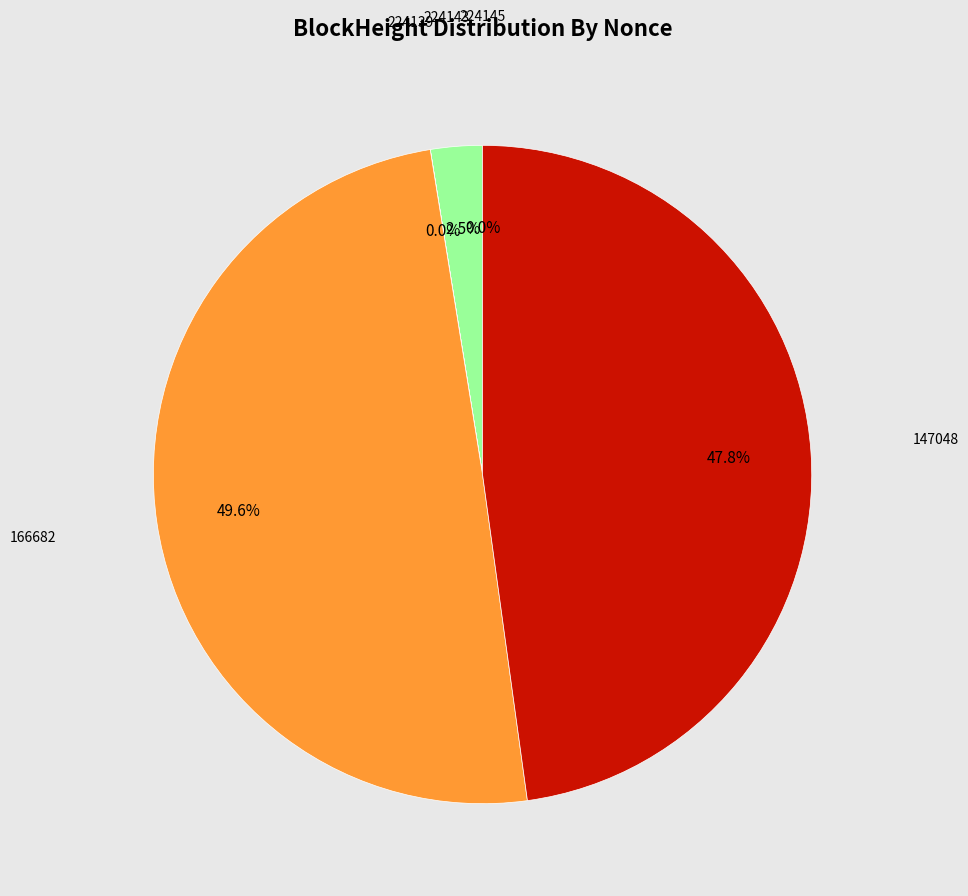

To the nearest percent, what is the average slice percentage?

20%